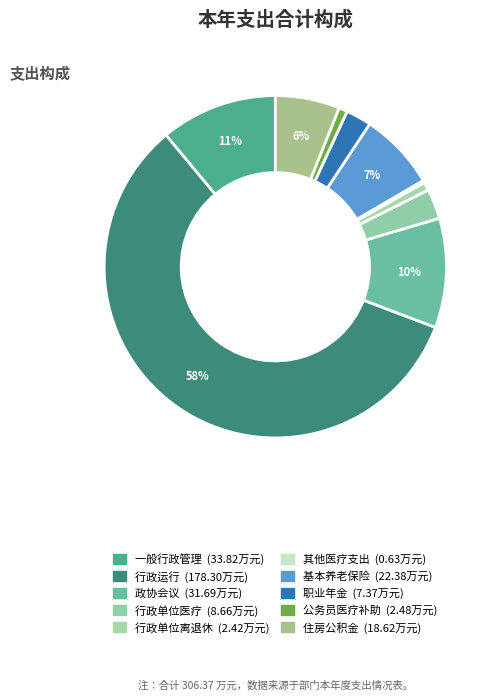

Count the number of slices in the pie.

10